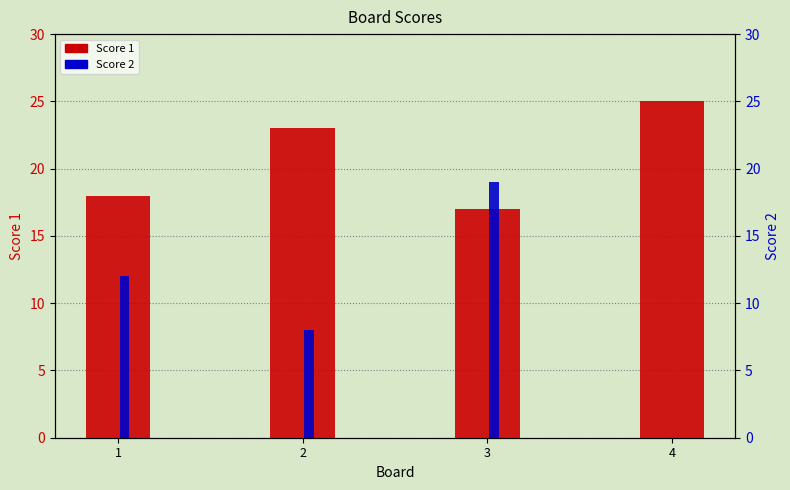

At which label is Score 2 closest to 9?

2